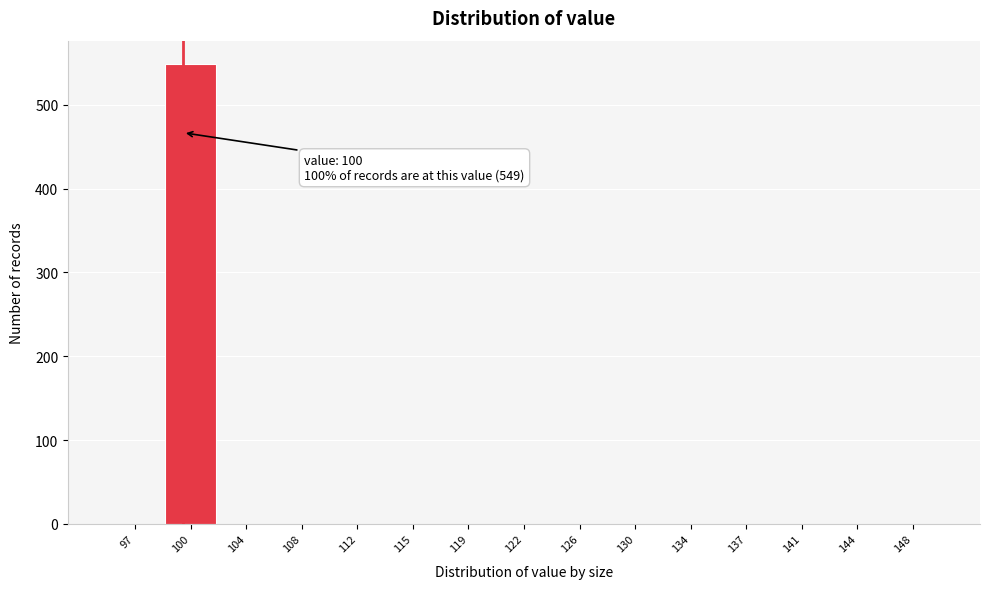

Over which range of the x-axis is the bar tallest?

98.5 to 102.5